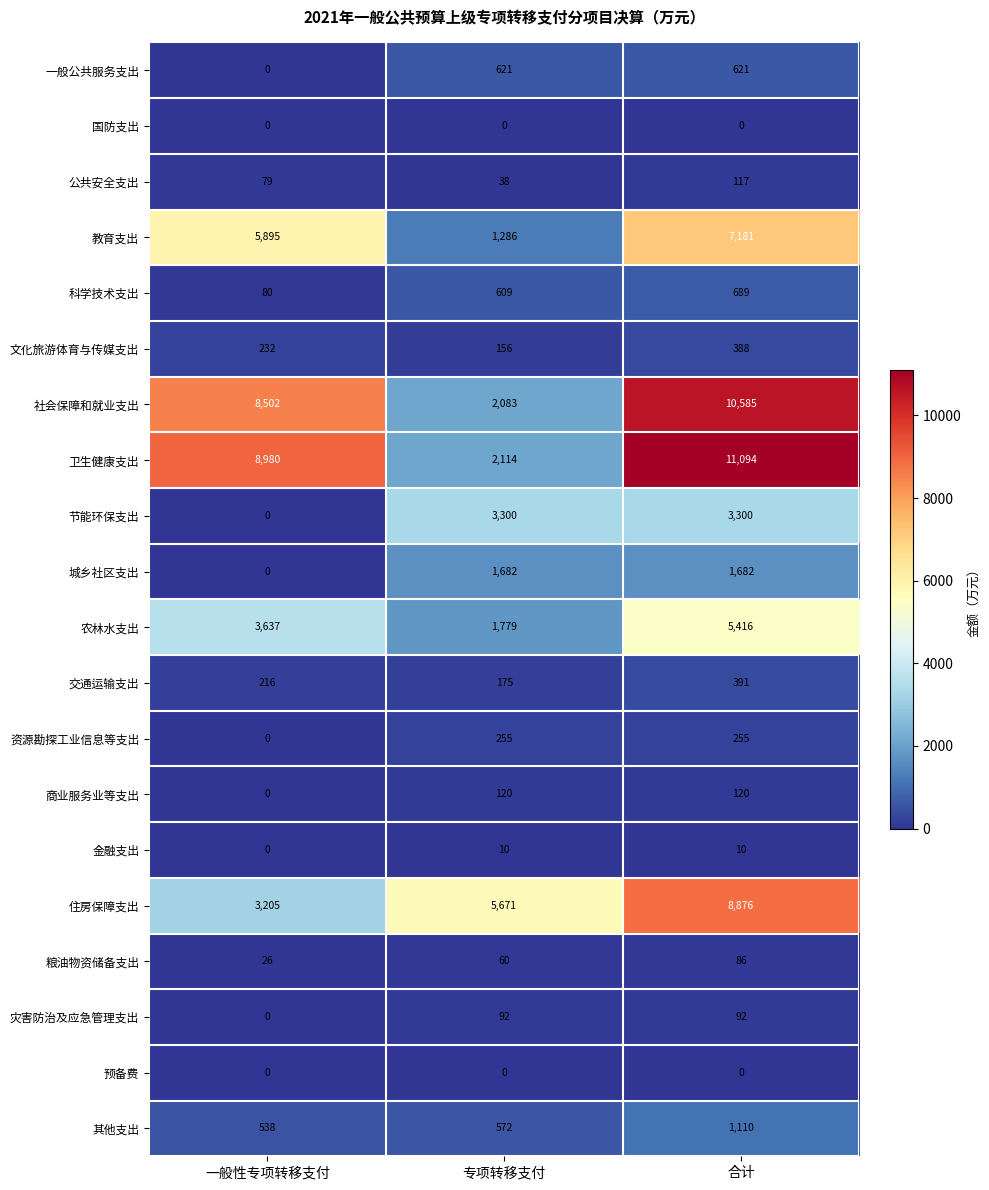

The 金融支出 series shows 5 at 合计. True or false?

False